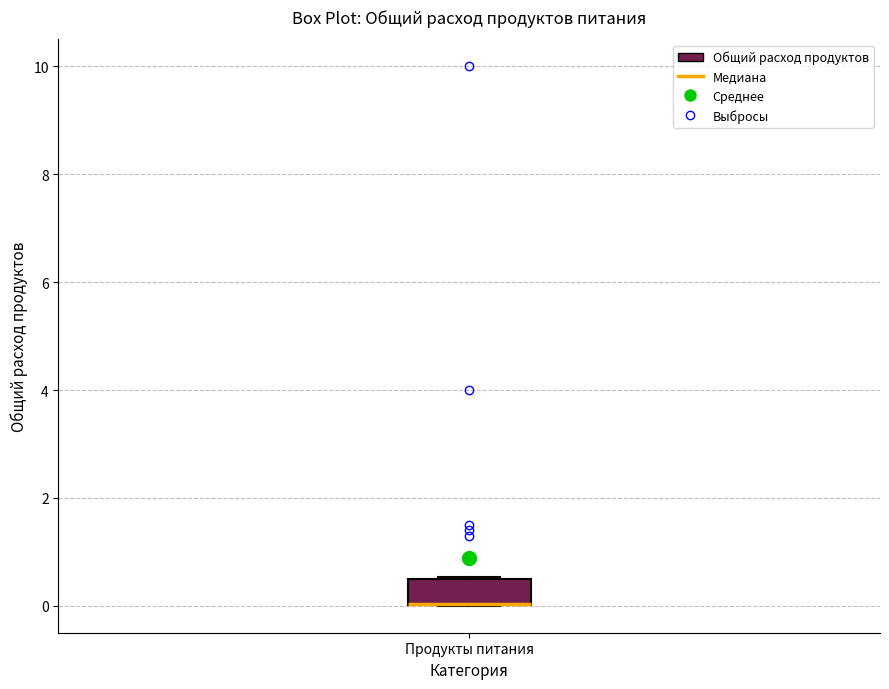

Where is the lower edge of the box for Продукты питания on the y-axis? The values are not printed on the chart, so give them approximately, as read against the axis.

0.0